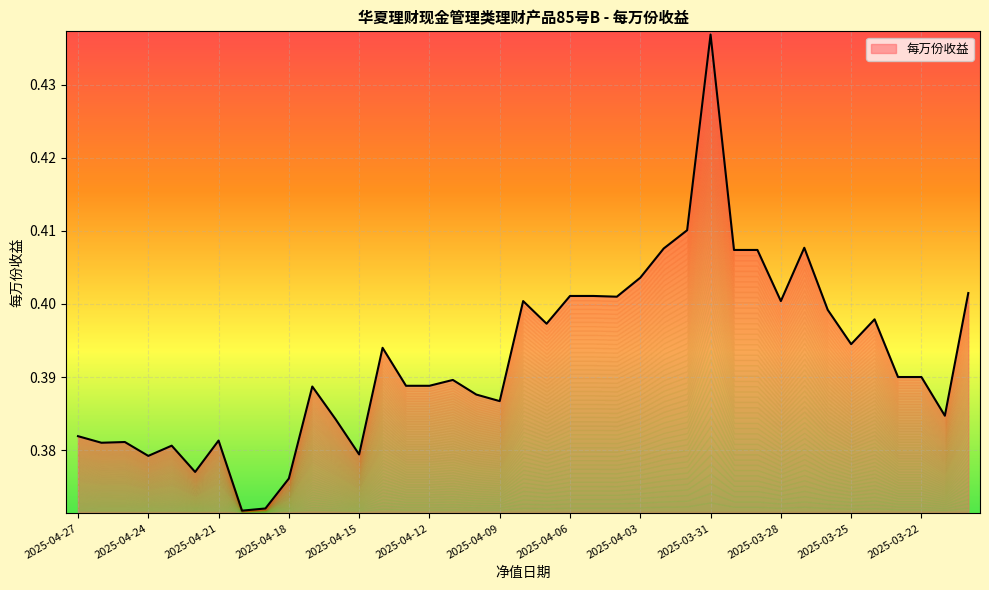

What is the value of the 14th point from the left?

0.4